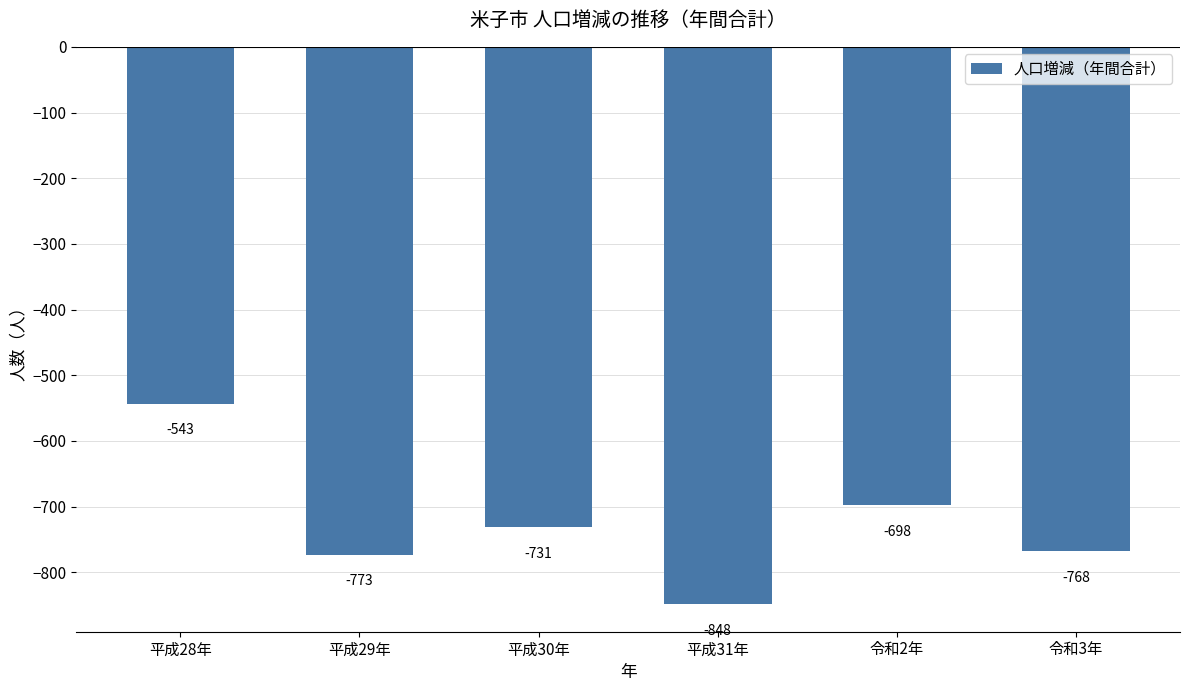

The chart shows a value of -329 at 平成30年. True or false?

False